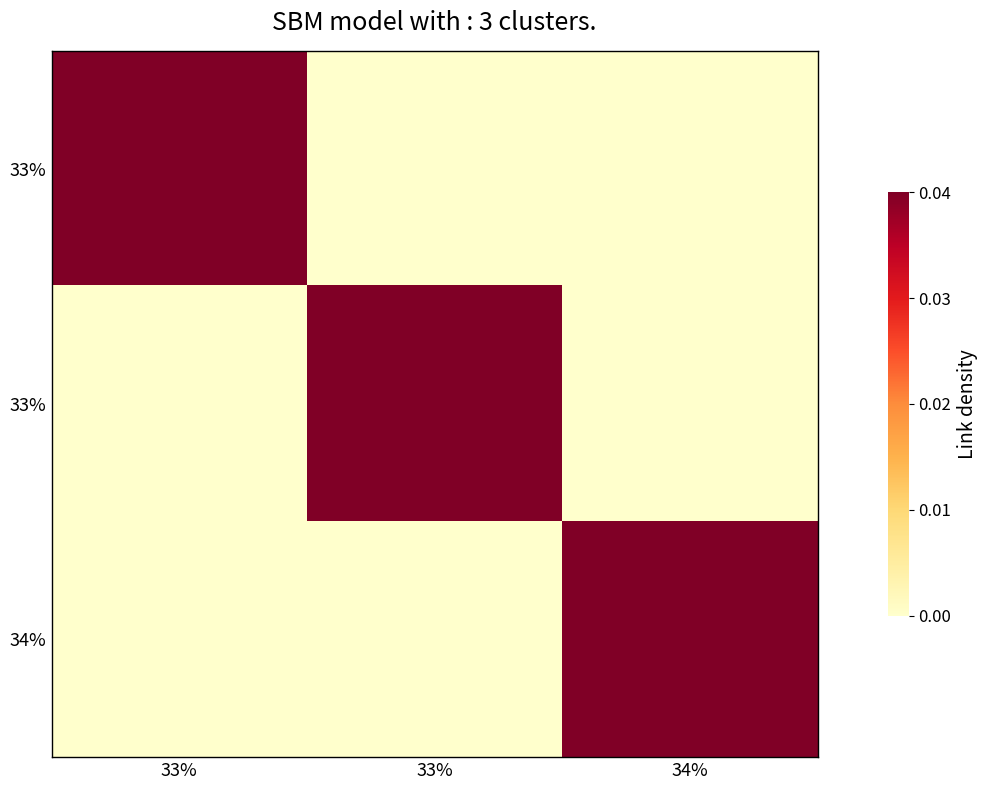

Between 33% and 34%, which is larger?

33%